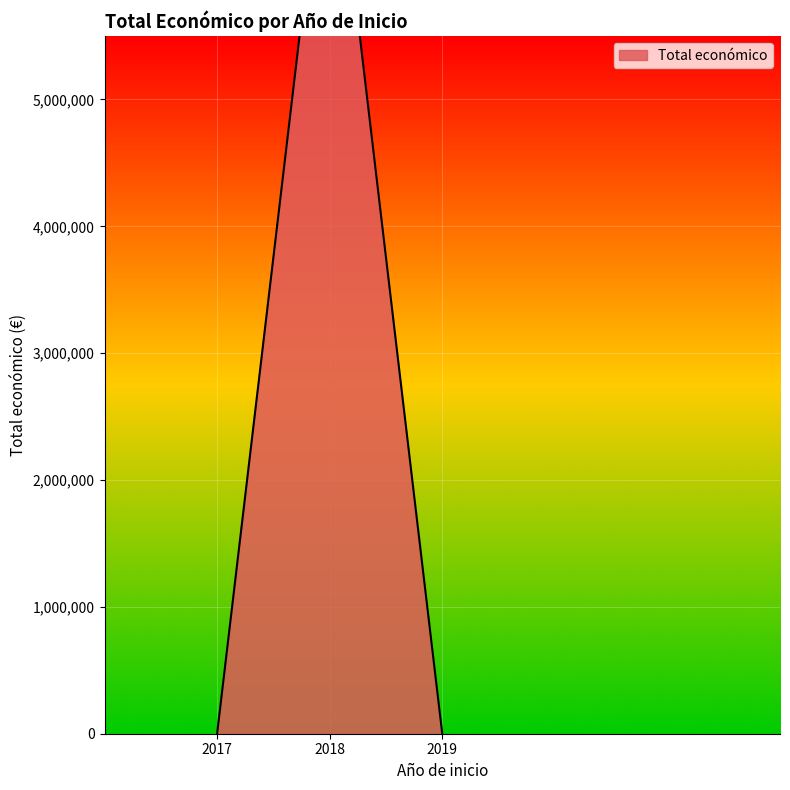

What is the greatest value displayed?

4902645